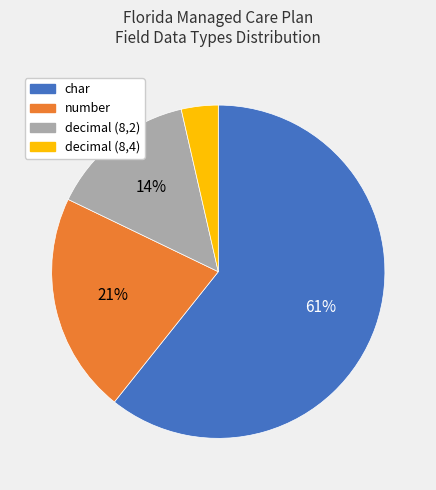

True or false: char accounts for 4% of the total.

False